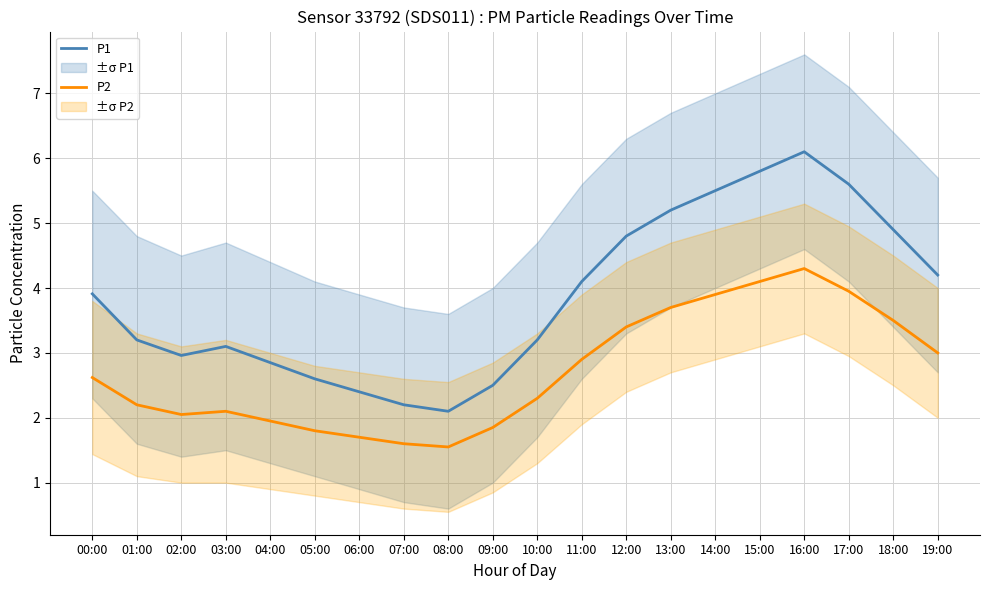

How many lines are shown in the chart?

2